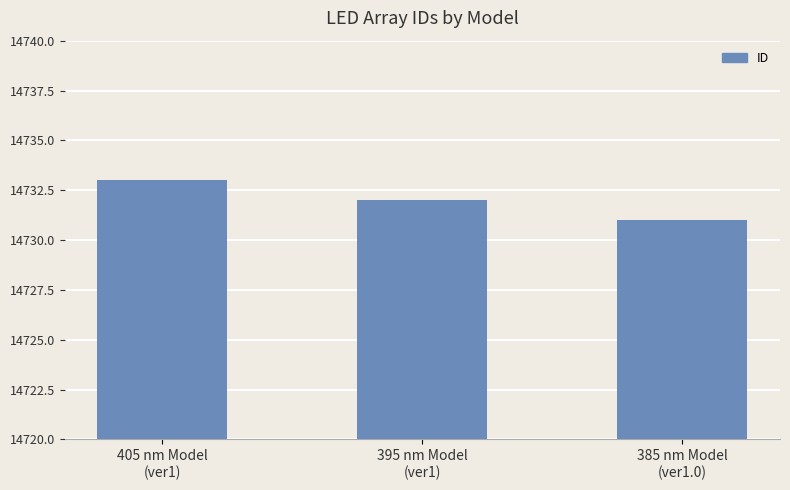

What is the sum of all values?

44196